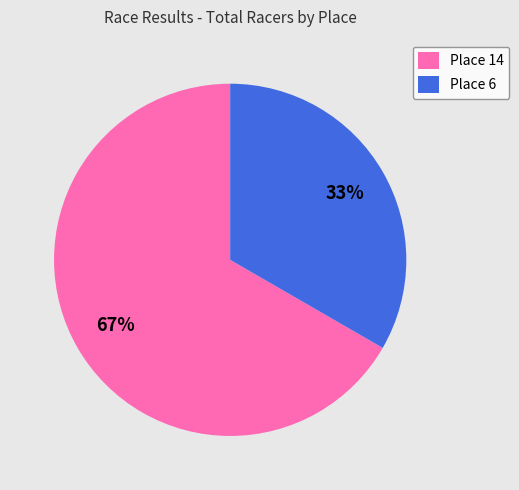

What is the smallest slice in the pie chart?

Place 6